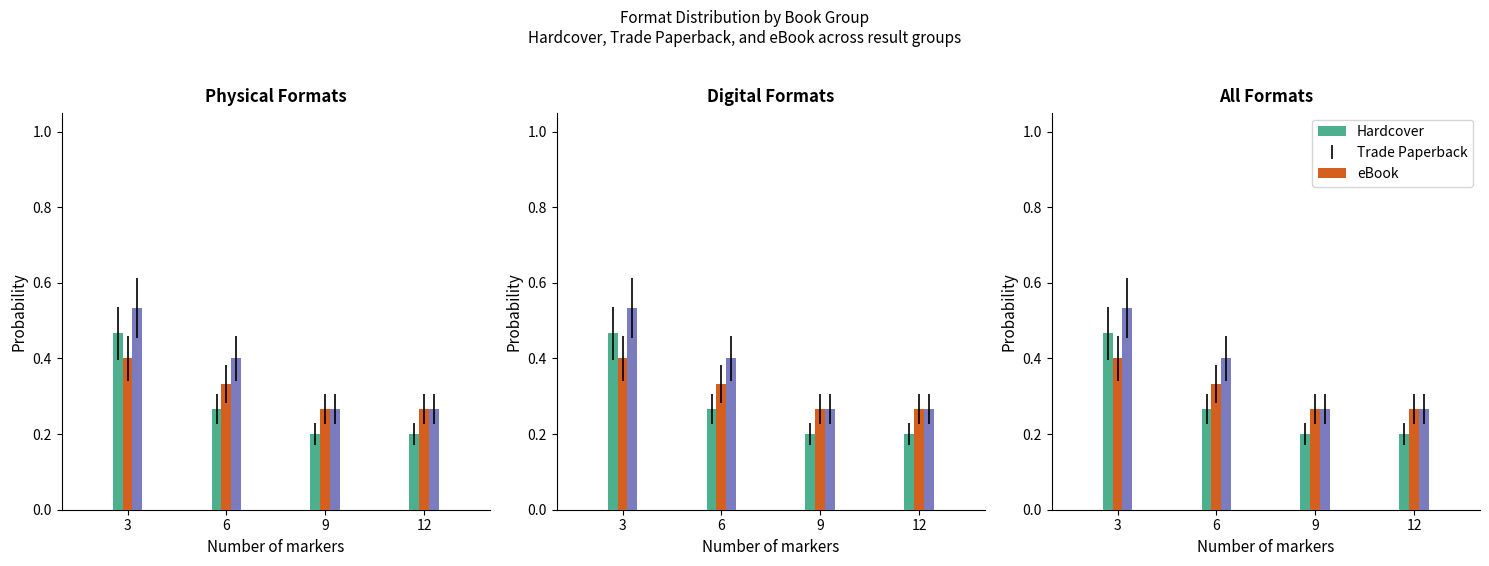

The Hardcover series shows 0.8 at 3. True or false?

False